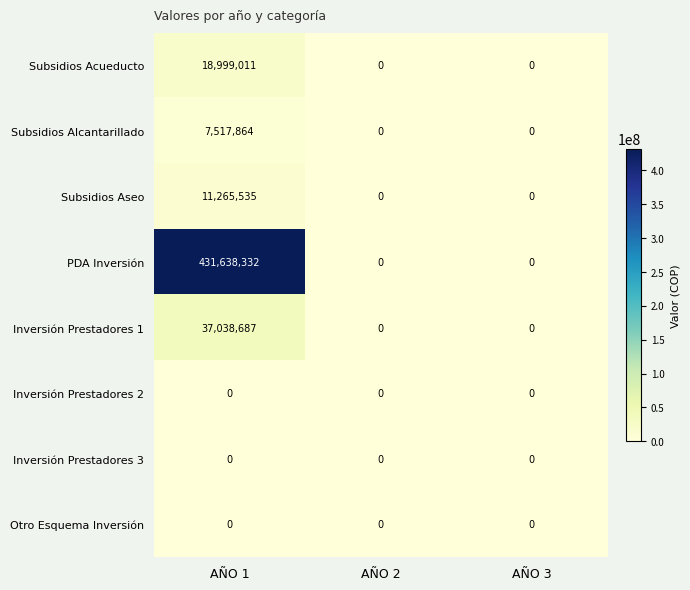

Which label corresponds to the largest value in the chart?

AÑO 1